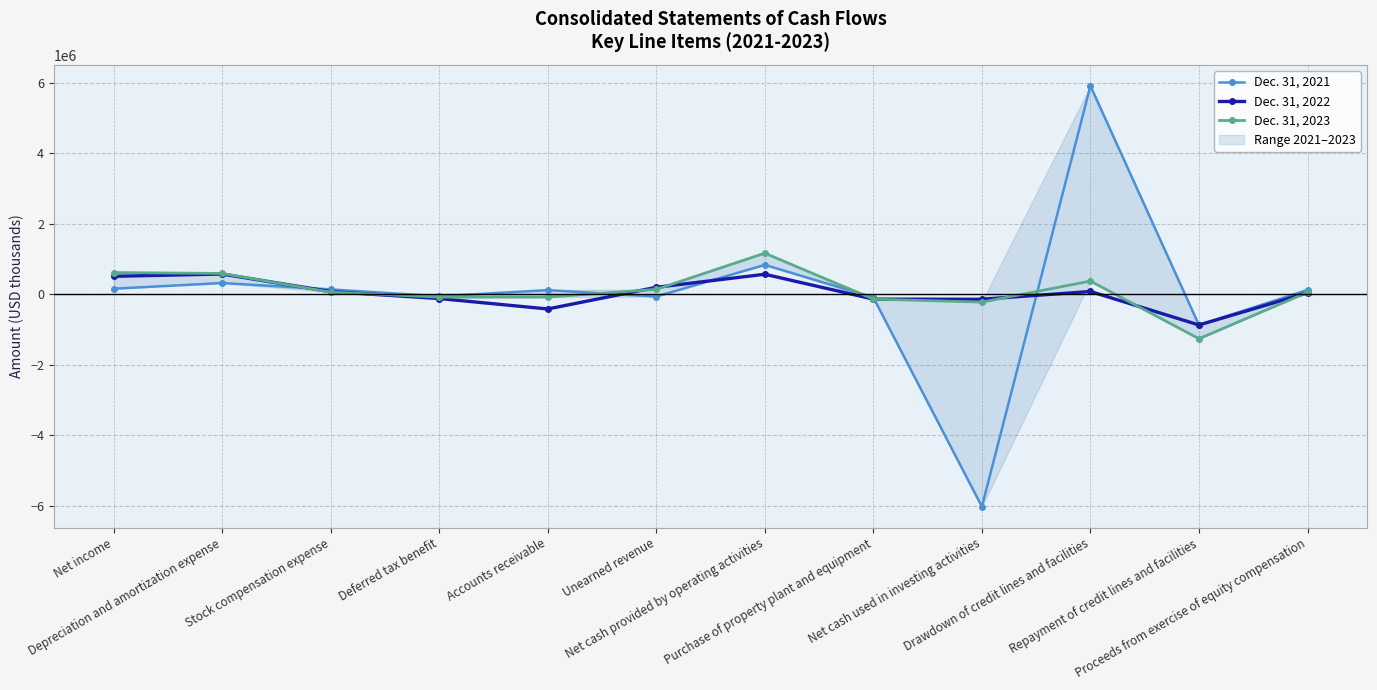

What is the minimum value for Dec. 31, 2022?

-875000